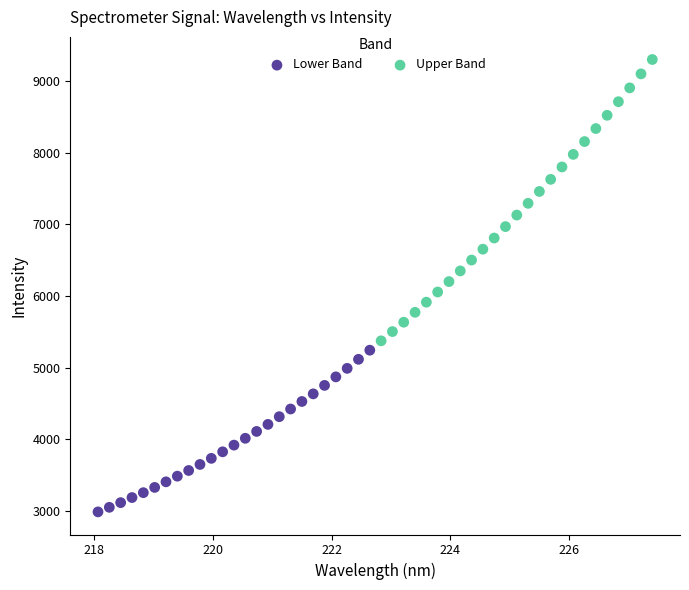

Which series contains the highest Y value?

Upper Band